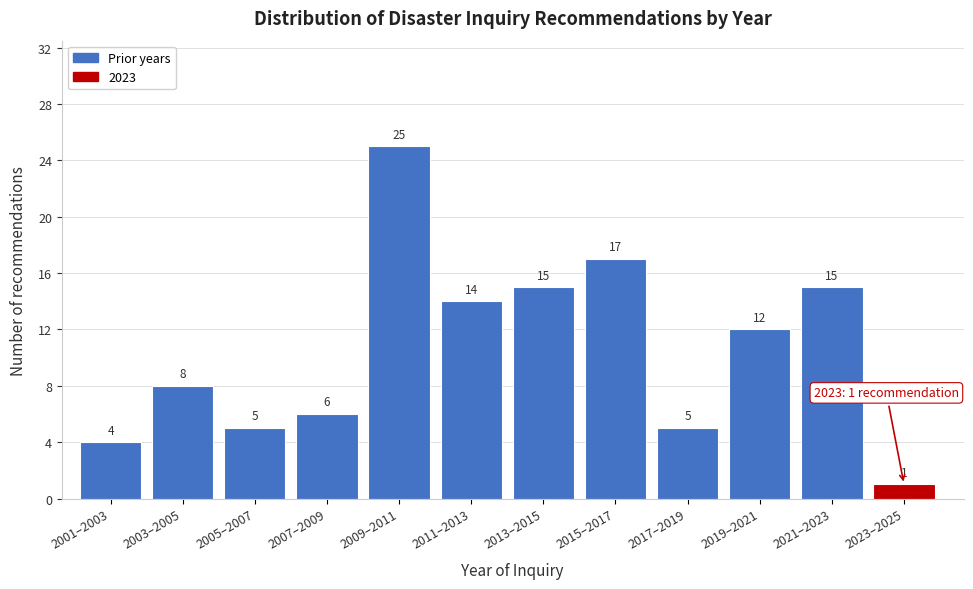

Reading right to left, transcribe all the data shown in this chart.

2023–2025=1	2021–2023=15	2019–2021=12	2017–2019=5	2015–2017=17	2013–2015=15	2011–2013=14	2009–2011=25	2007–2009=6	2005–2007=5	2003–2005=8	2001–2003=4